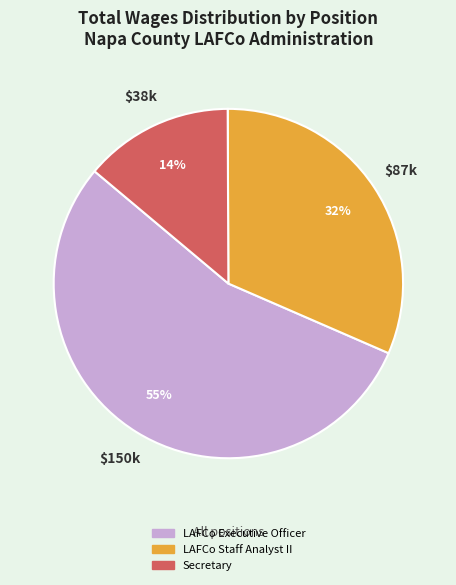

Rank the categories by value from highest to lowest.

LAFCo Executive Officer, LAFCo Staff Analyst II, Secretary